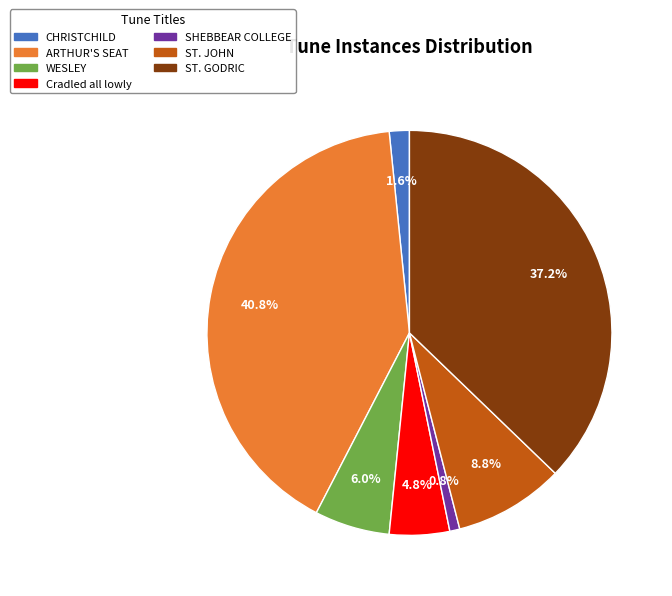

Count the number of slices in the pie.

7